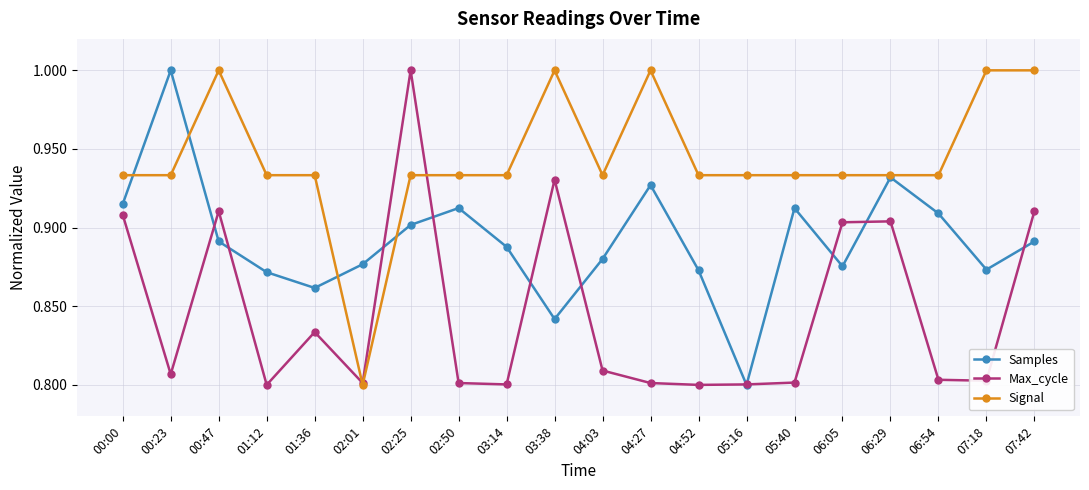

After their last crossing, which series has the higher values: Max_cycle or Signal?

Signal